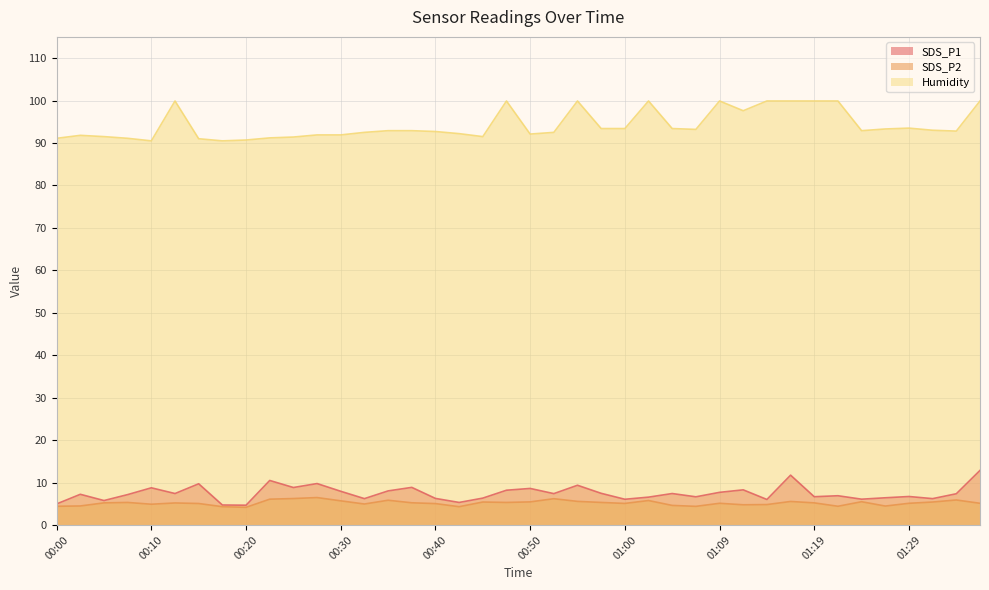

The value of SDS_P2 at 00:25 is 6.2. True or false?

True